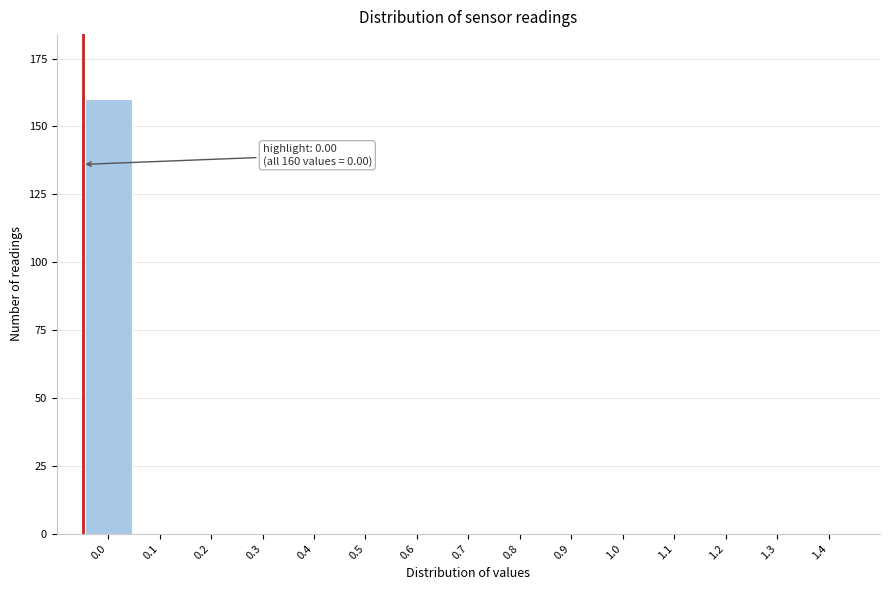

Reading left to right, transcribe all the data shown in this chart.

0.0=160	0.1=0	0.2=0	0.3=0	0.4=0	0.5=0	0.6=0	0.7=0	0.8=0	0.9=0	1.0=0	1.1=0	1.2=0	1.3=0	1.4=0